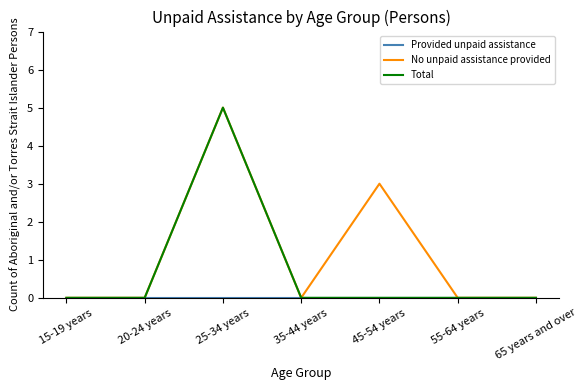

The No unpaid assistance provided series shows -2 at 65 years and over. True or false?

False